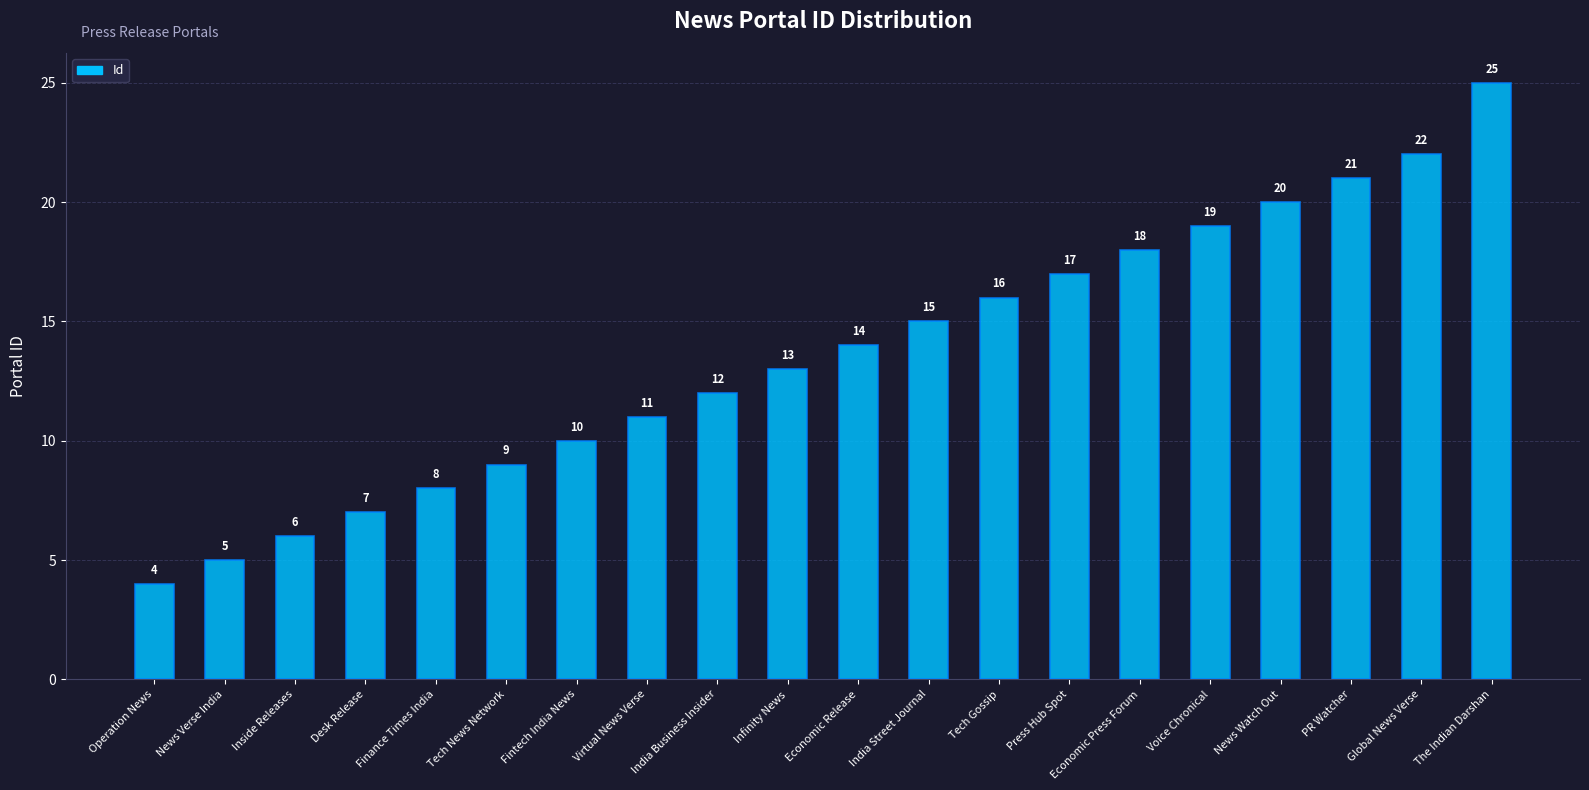

Rank the categories by value from highest to lowest.

The Indian Darshan, Global News Verse, PR Watcher, News Watch Out, Voice Chronical, Economic Press Forum, Press Hub Spot, Tech Gossip, India Street Journal, Economic Release, Infinity News, India Business Insider, Virtual News Verse, Fintech India News, Tech News Network, Finance Times India, Desk Release, Inside Releases, News Verse India, Operation News